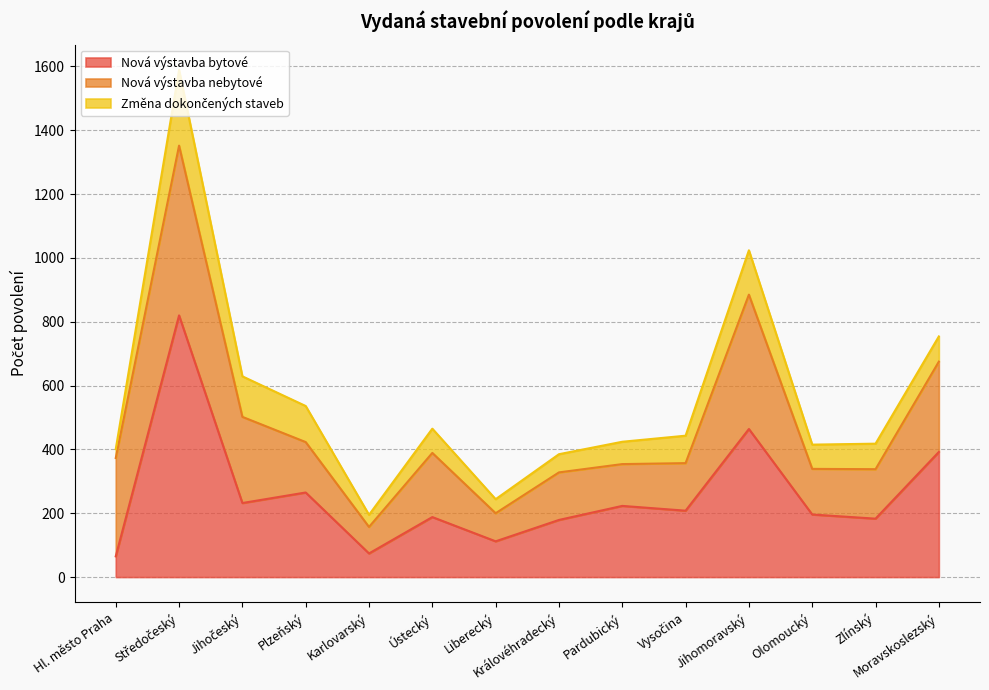

List the series in order of their overall mean, lowest first.

Změna dokončených staveb, Nová výstavba nebytové, Nová výstavba bytové